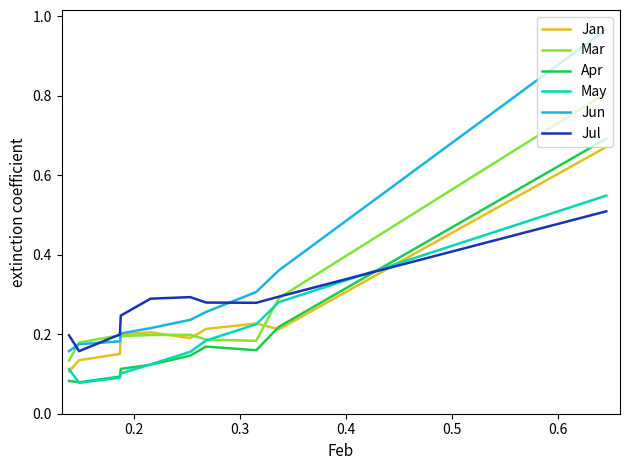

How many times do Jan and Jul cross each other?

1